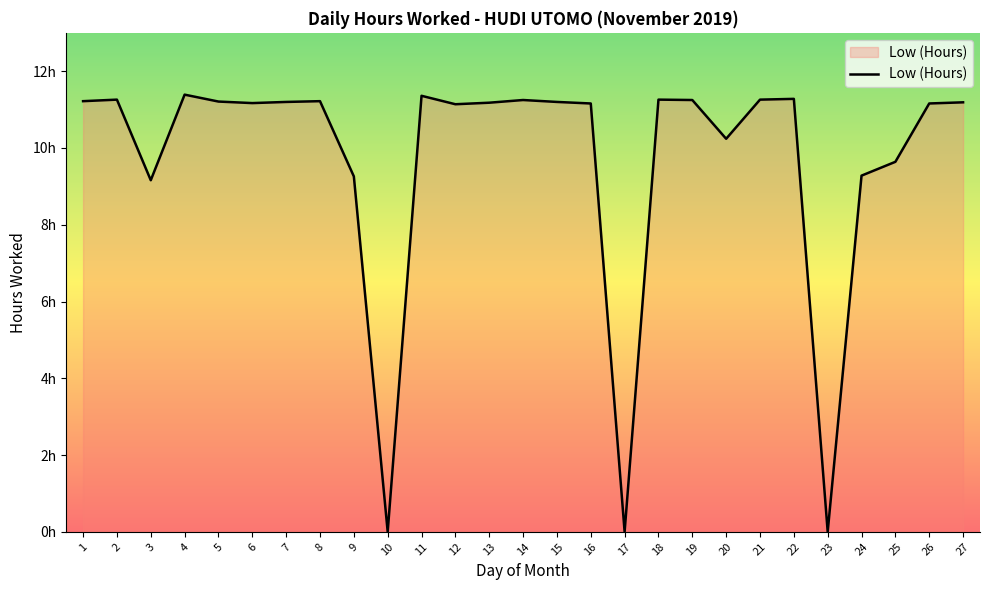

Is this an area chart (filled region under the line)?

Yes